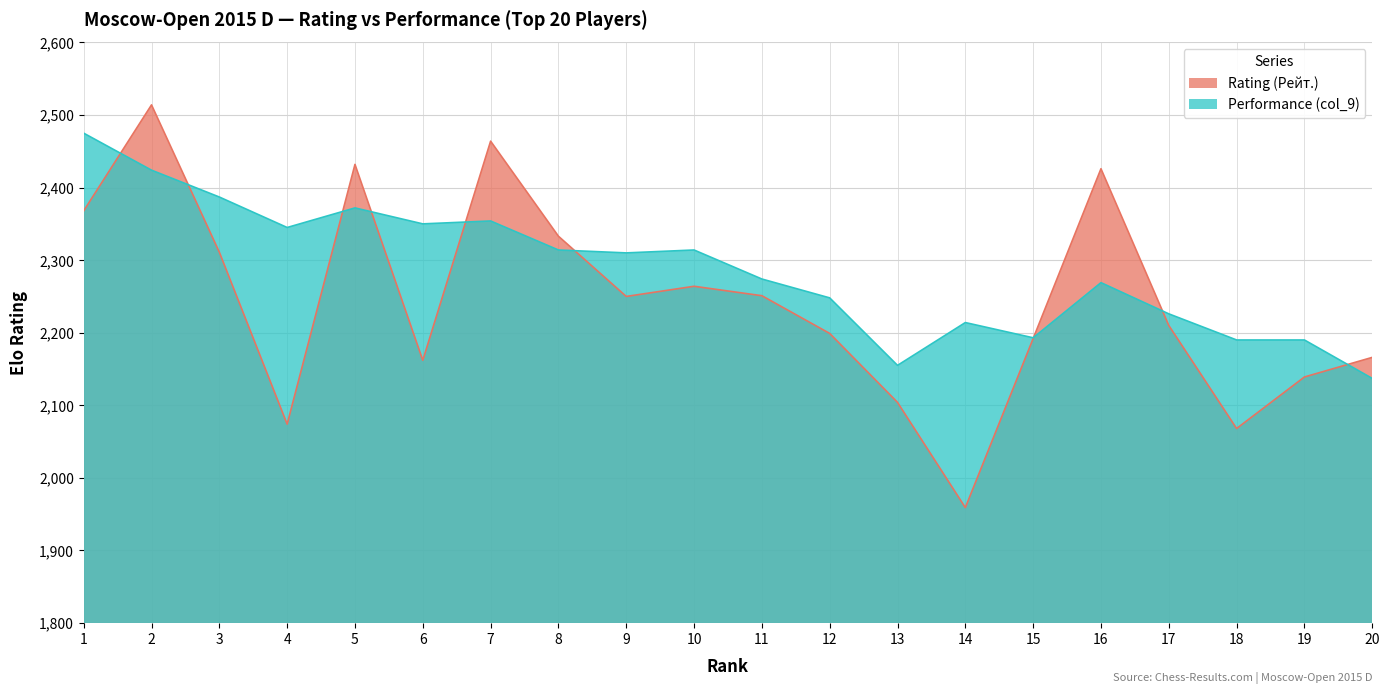

Which series has the widest spread of values?

Rating (Рейт.)